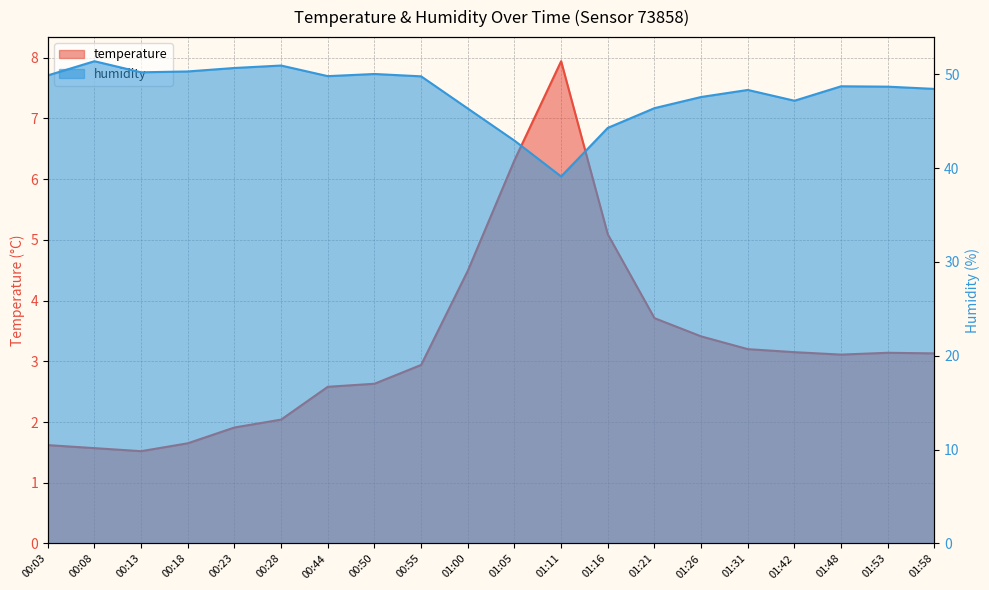

What is the spread (max minus min) of values at 01:26?

44.2